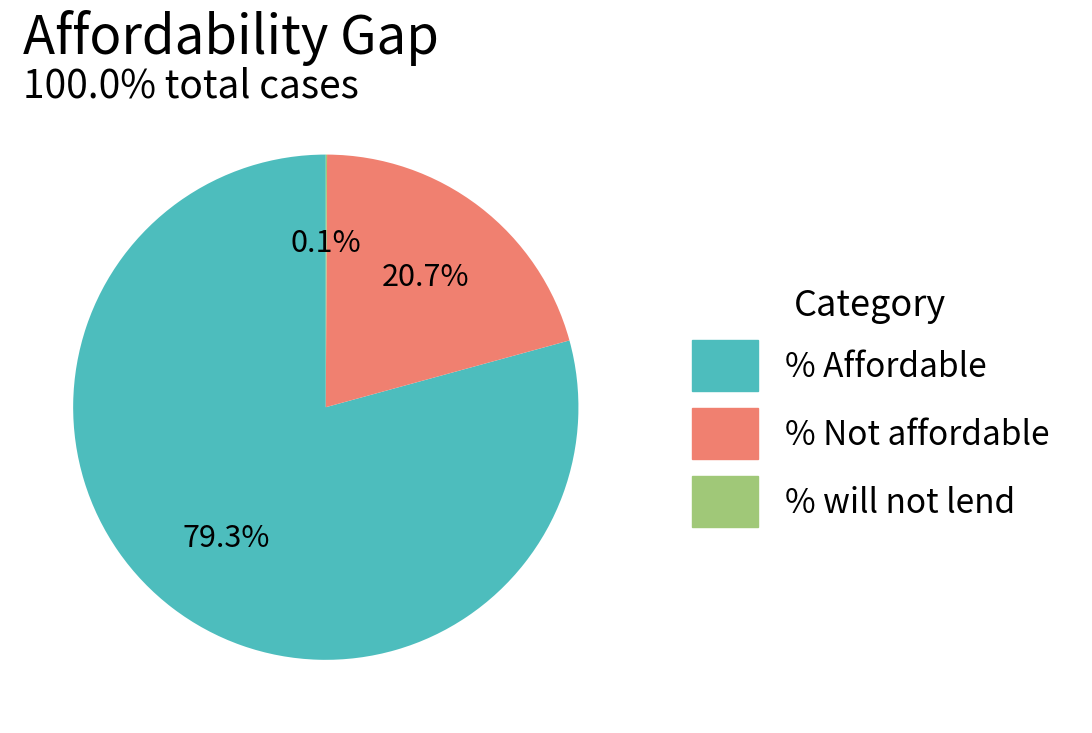

Between % Not affordable and % Affordable, which is larger?

% Affordable